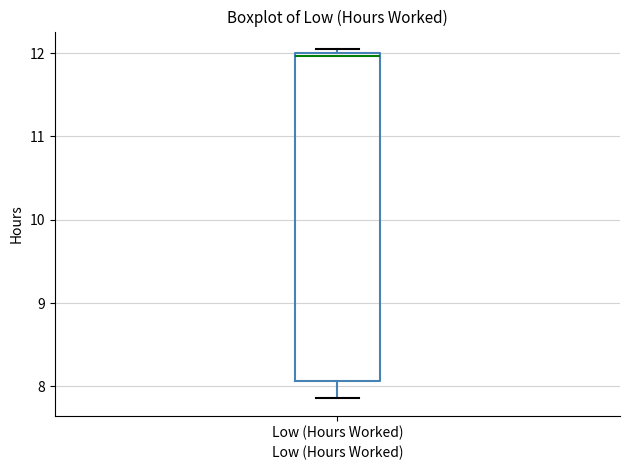

Where does the lower whisker of the box for Low (Hours Worked) end on the y-axis? The values are not printed on the chart, so give them approximately, as read against the axis.

7.9